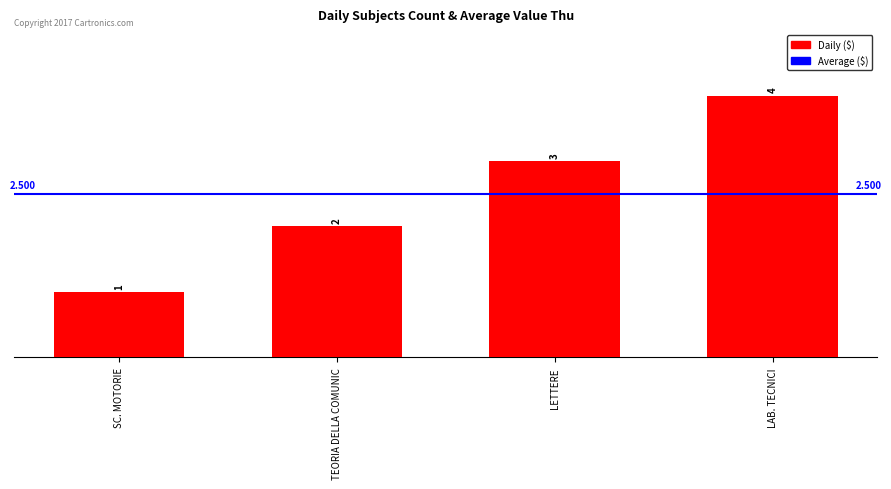

How many distinct data groups are displayed?

1